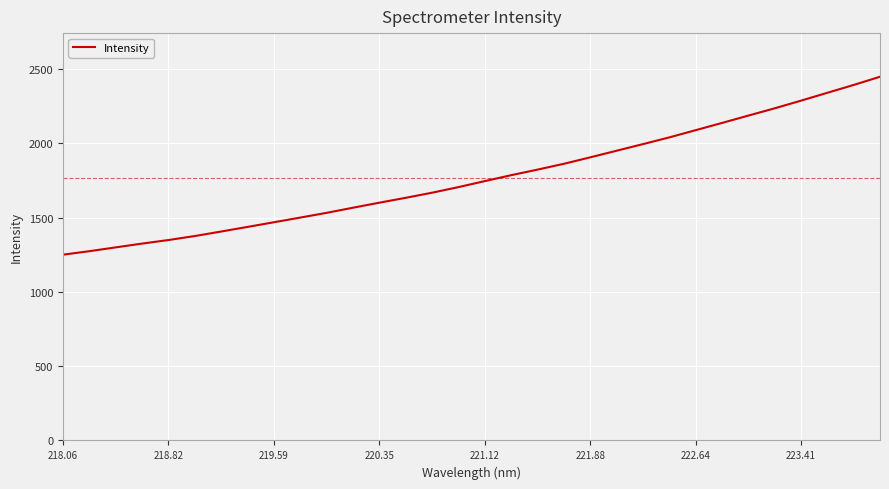

What is the smallest value displayed?

1249.9